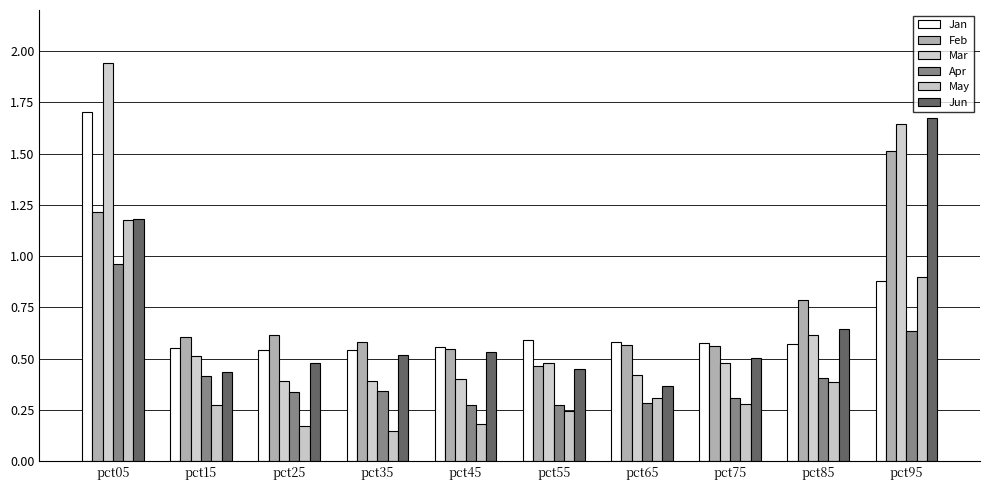

Reading left to right, extract all data points from this chart.

Jan: pct05=1.7	pct15=0.6	pct25=0.5	pct35=0.5	pct45=0.6	pct55=0.6	pct65=0.6	pct75=0.6	pct85=0.6	pct95=0.9
Feb: pct05=1.2	pct15=0.6	pct25=0.6	pct35=0.6	pct45=0.5	pct55=0.5	pct65=0.6	pct75=0.6	pct85=0.8	pct95=1.5
Mar: pct05=1.9	pct15=0.5	pct25=0.4	pct35=0.4	pct45=0.4	pct55=0.5	pct65=0.4	pct75=0.5	pct85=0.6	pct95=1.6
Apr: pct05=1.0	pct15=0.4	pct25=0.3	pct35=0.3	pct45=0.3	pct55=0.3	pct65=0.3	pct75=0.3	pct85=0.4	pct95=0.6
May: pct05=1.2	pct15=0.3	pct25=0.2	pct35=0.1	pct45=0.2	pct55=0.2	pct65=0.3	pct75=0.3	pct85=0.4	pct95=0.9
Jun: pct05=1.2	pct15=0.4	pct25=0.5	pct35=0.5	pct45=0.5	pct55=0.4	pct65=0.4	pct75=0.5	pct85=0.6	pct95=1.7